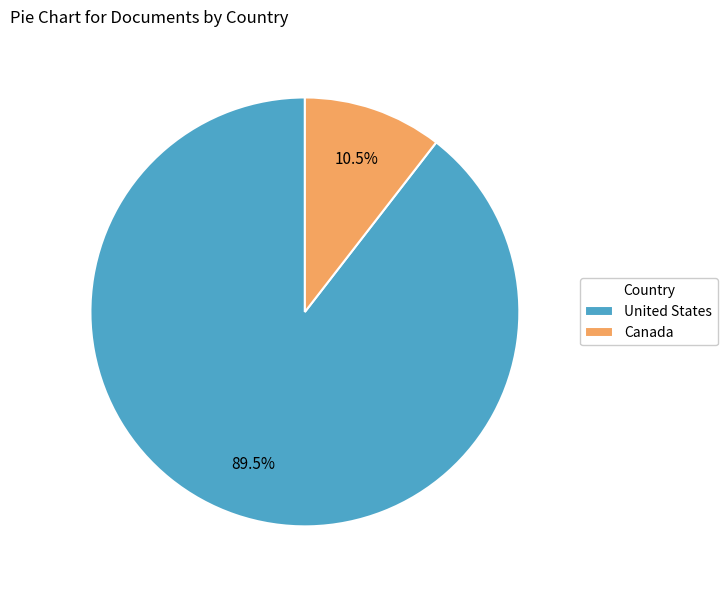

Approximately how many times larger is the value at United States compared to Canada?

8.5